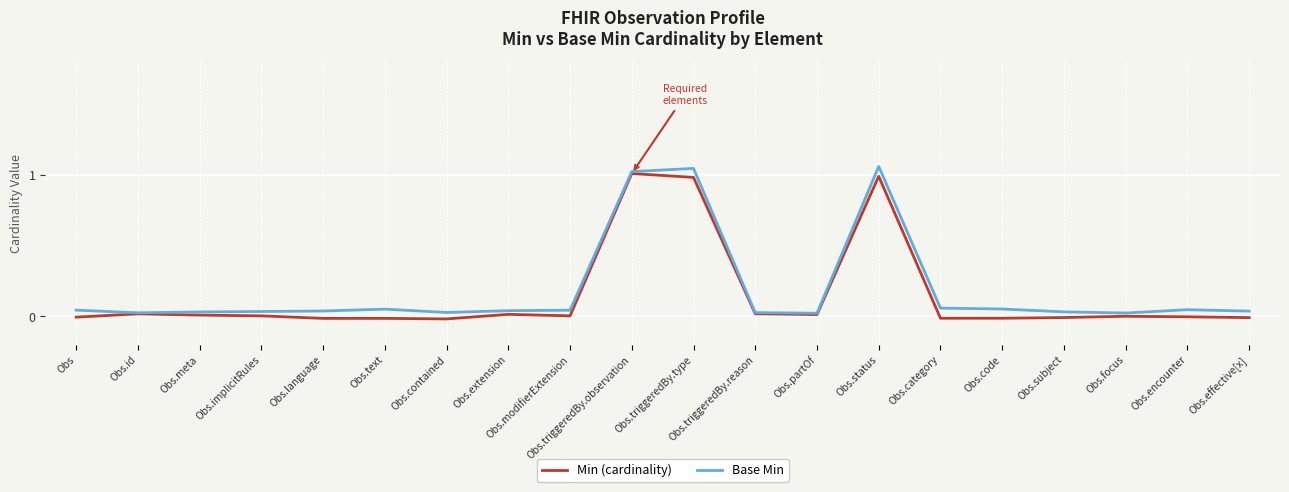

The value of Min (cardinality) at Obs.status is 0.7. True or false?

False